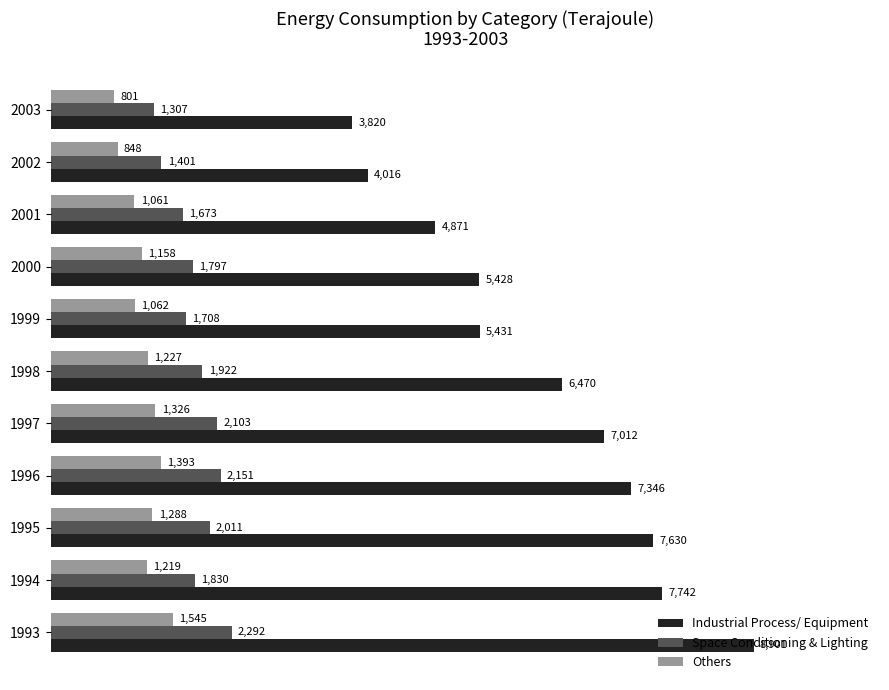

What are all the series names shown in the legend?

Industrial Process/ Equipment, Space Conditioning & Lighting, Others